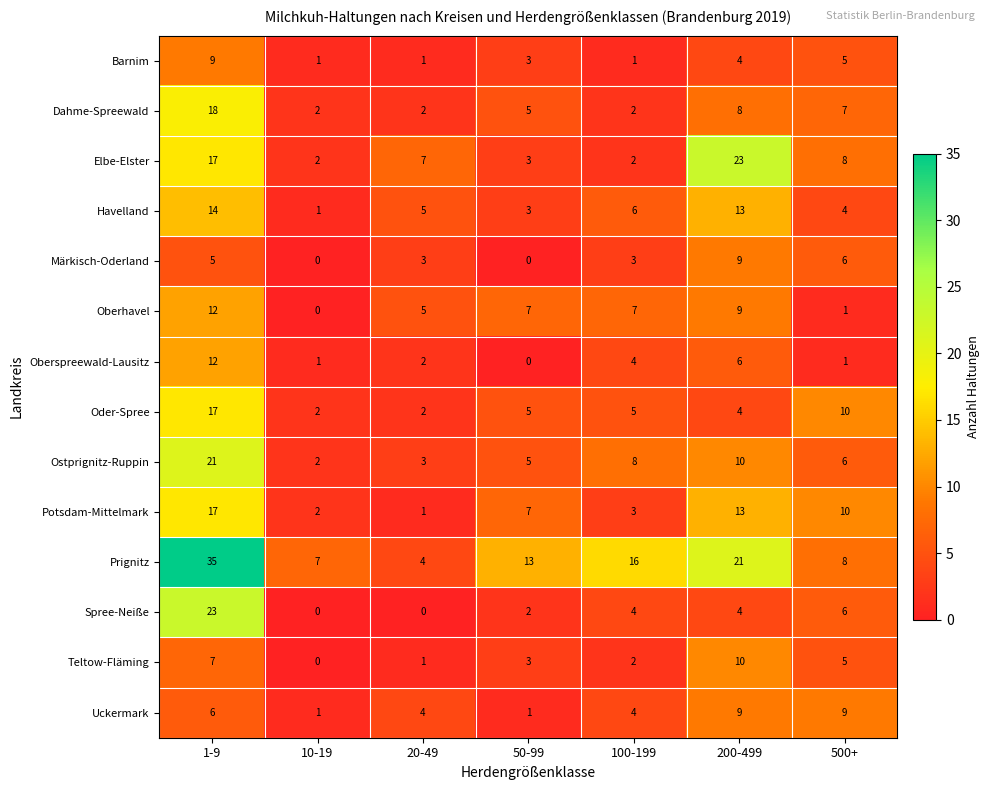

The value of Oder-Spree at 10-19 is 1. True or false?

False